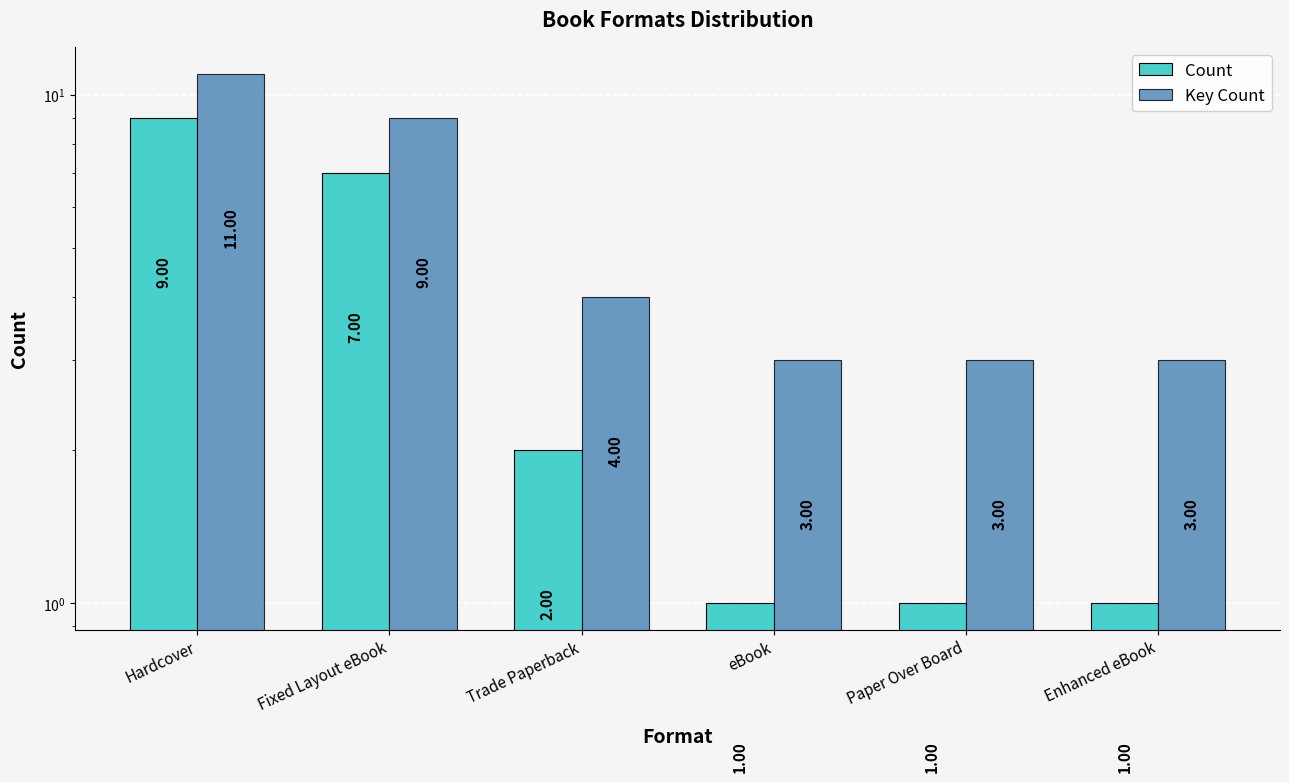

True or false: Count has a value of 1 at Trade Paperback.

False